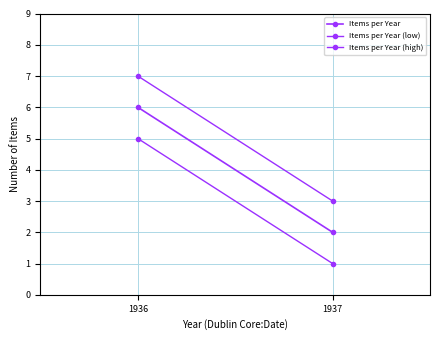

List the series in order of their overall mean, lowest first.

Items per Year (low), Items per Year, Items per Year (high)